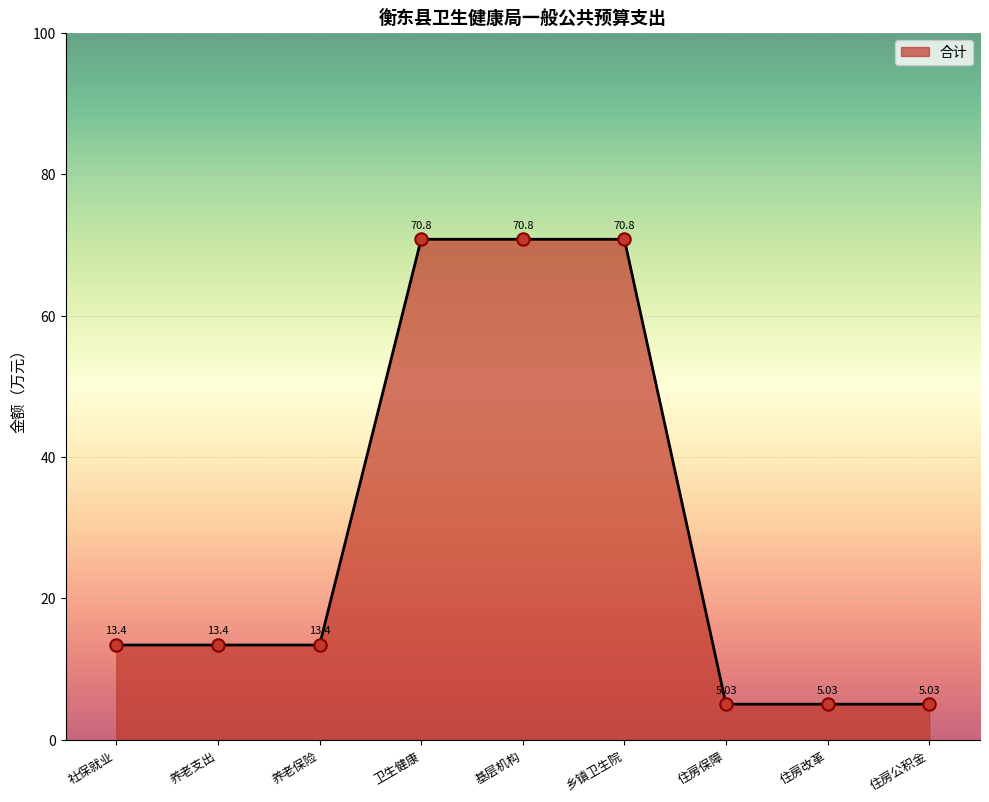

Which has a higher value, 住房保障 or 卫生健康?

卫生健康